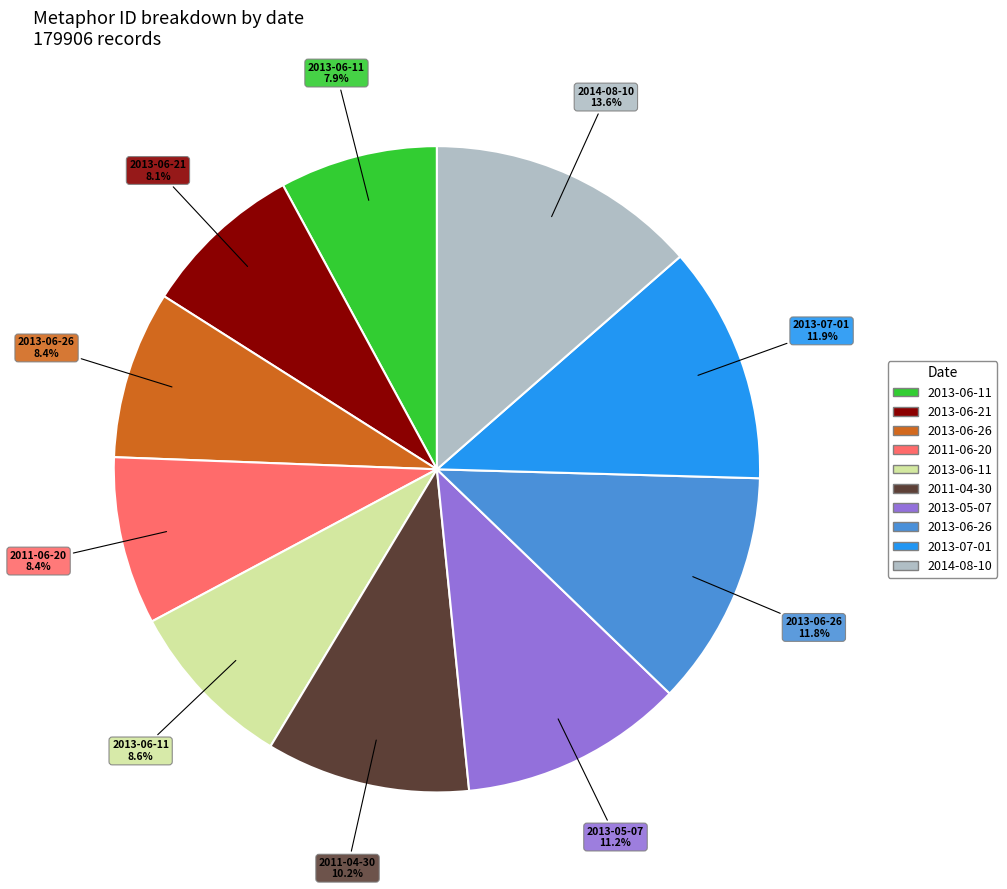

Is there any slice that represents more than half of the pie?

No